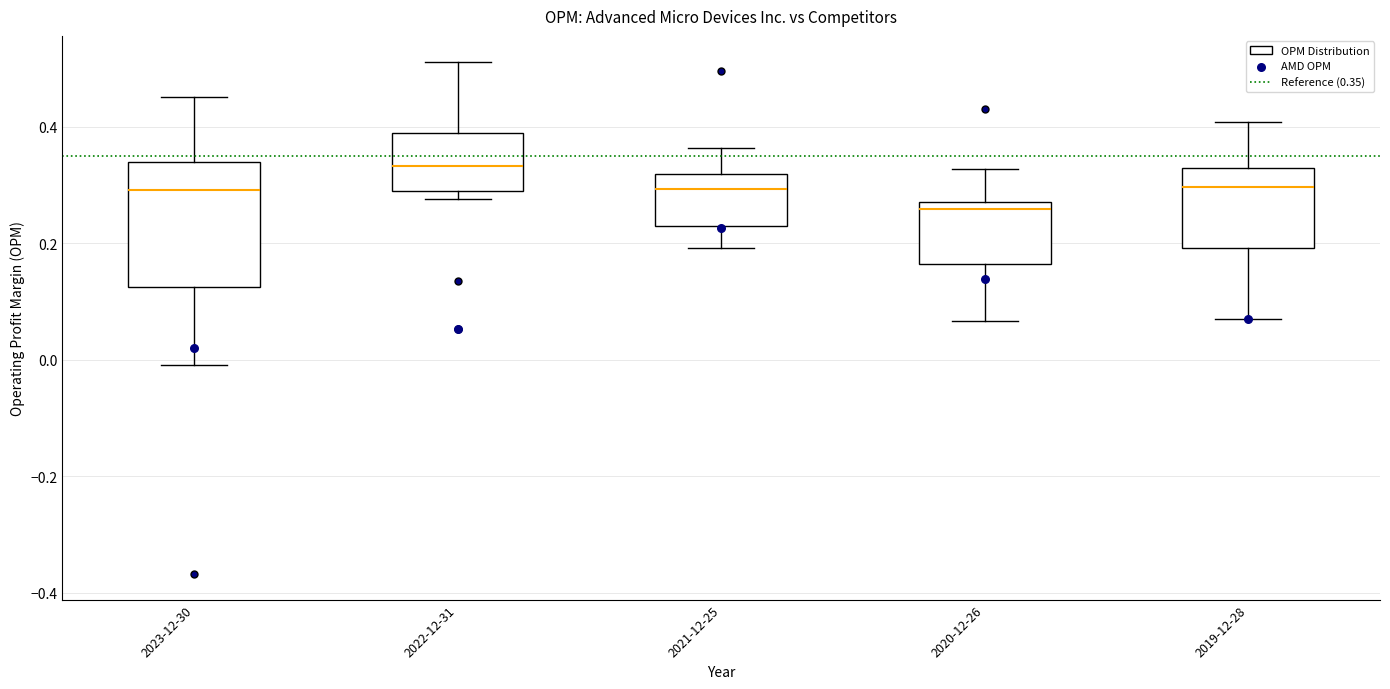

Reading left to right, read every box against the y-axis: the position of its median line, the range the box covers, and the ends of its whiskers. The values are not printed on the chart, so give them approximately, as read against the axis.

2023-12-30: median 0.30, box 0.12 to 0.34, whiskers 0.00 to 0.46
2022-12-31: median 0.34, box 0.28 to 0.38, whiskers 0.28 (just below the box's lower edge) to 0.52
2021-12-25: median 0.30, box 0.24 to 0.32, whiskers 0.20 to 0.36
2020-12-26: median 0.26, box 0.16 to 0.28, whiskers 0.06 to 0.32
2019-12-28: median 0.30, box 0.20 to 0.32, whiskers 0.06 to 0.40